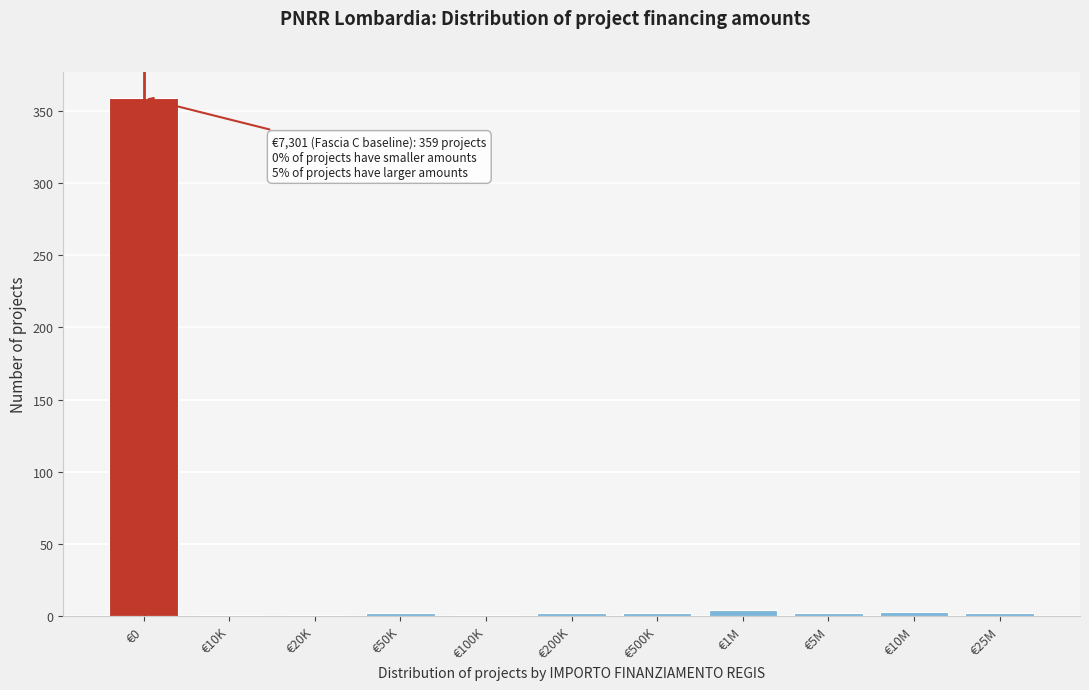

What is the greatest value displayed?

359